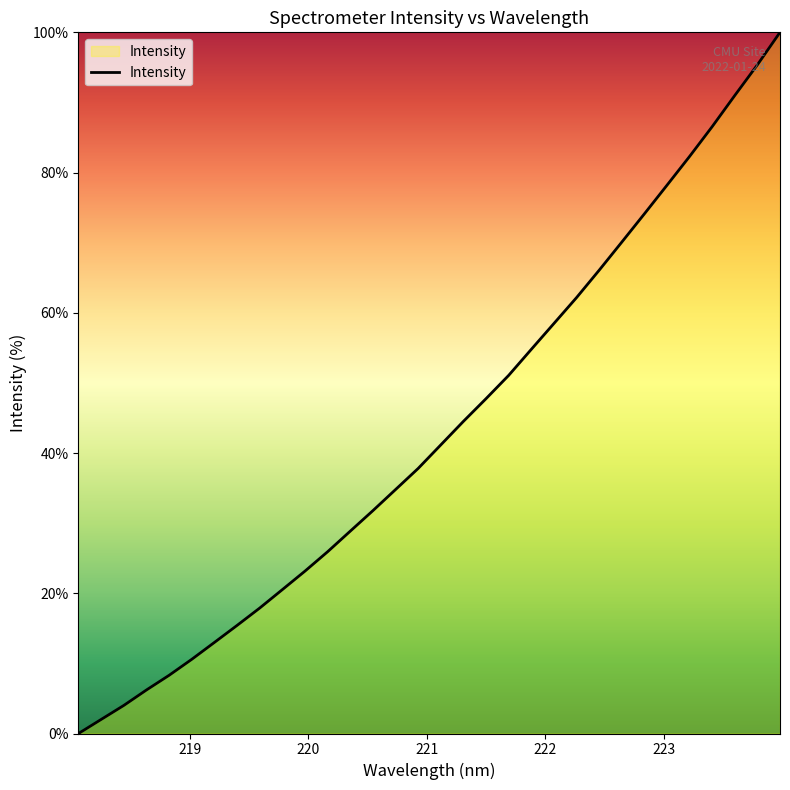

How many positive values are there?

31